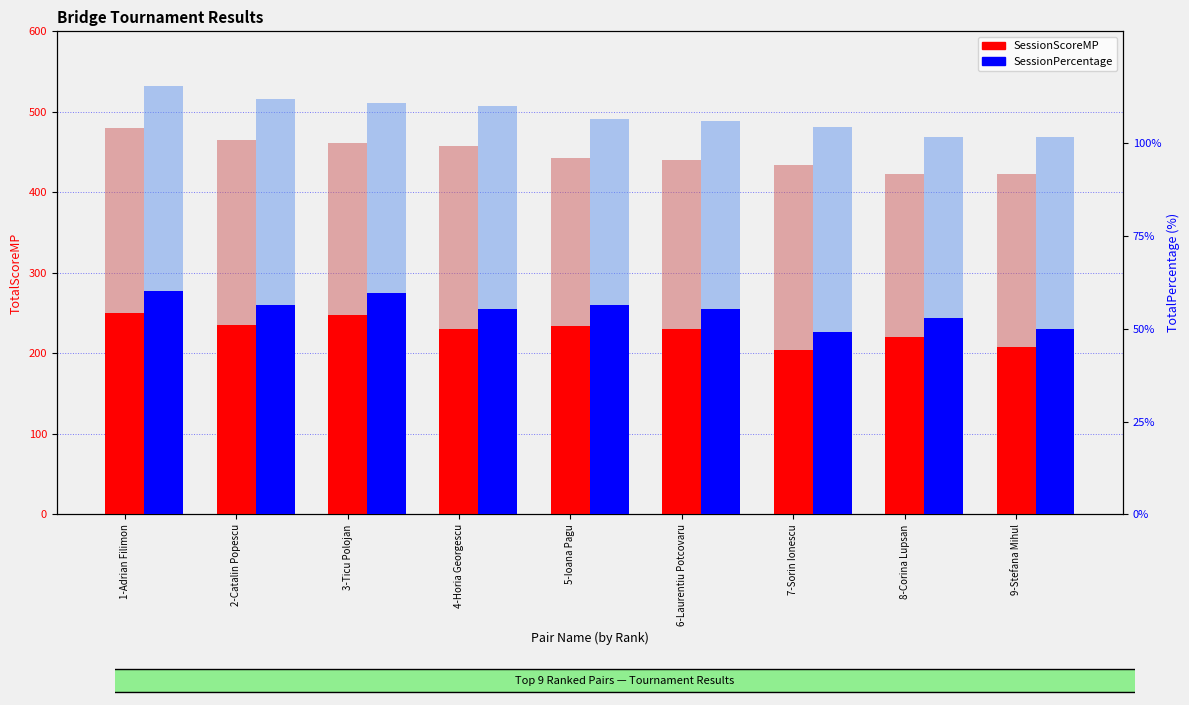

What position from the right is 7-Sorin Ionescu?

3